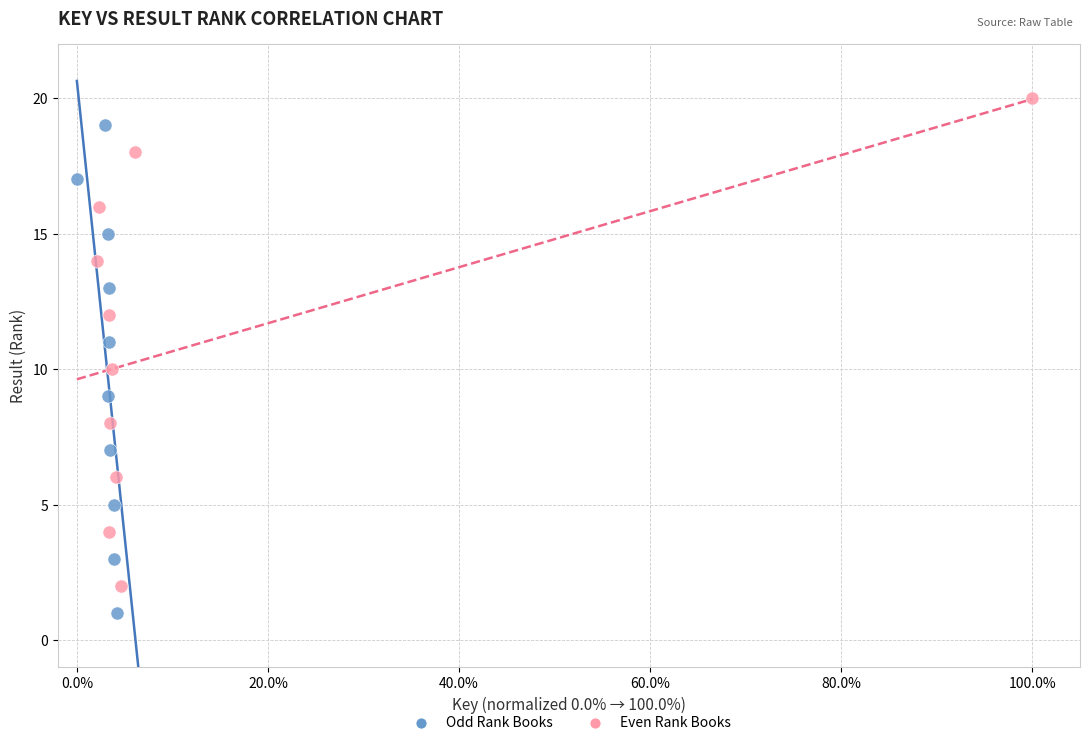

Which series reaches the maximum Y coordinate?

Even Rank Books